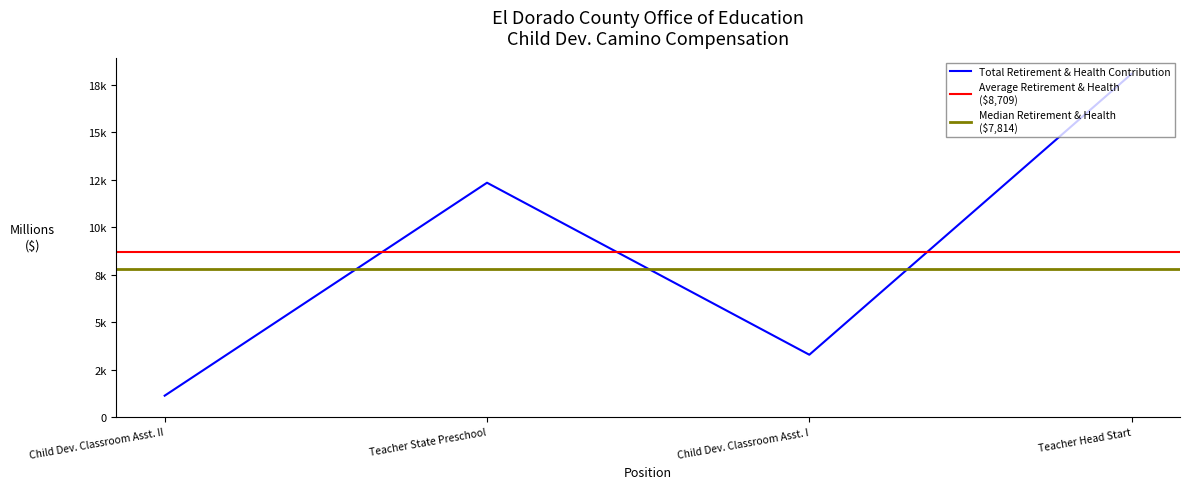

At which category does the chart reach its minimum across all series?

Child Dev. Classroom Asst. II